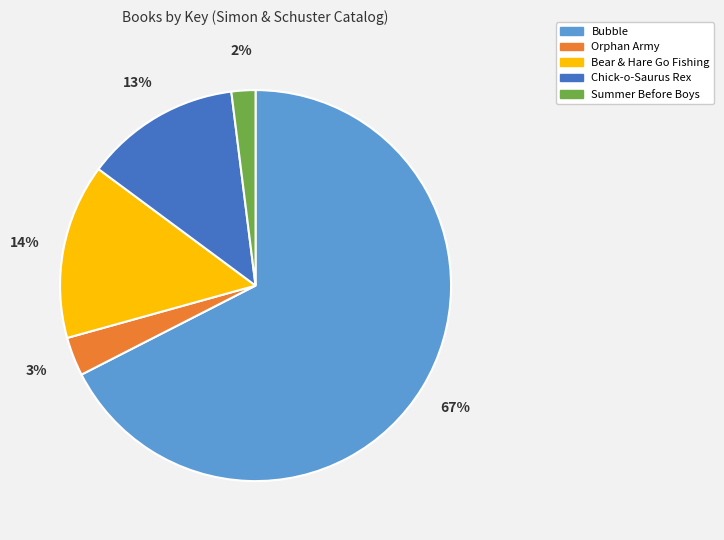

Count the number of slices in the pie.

5